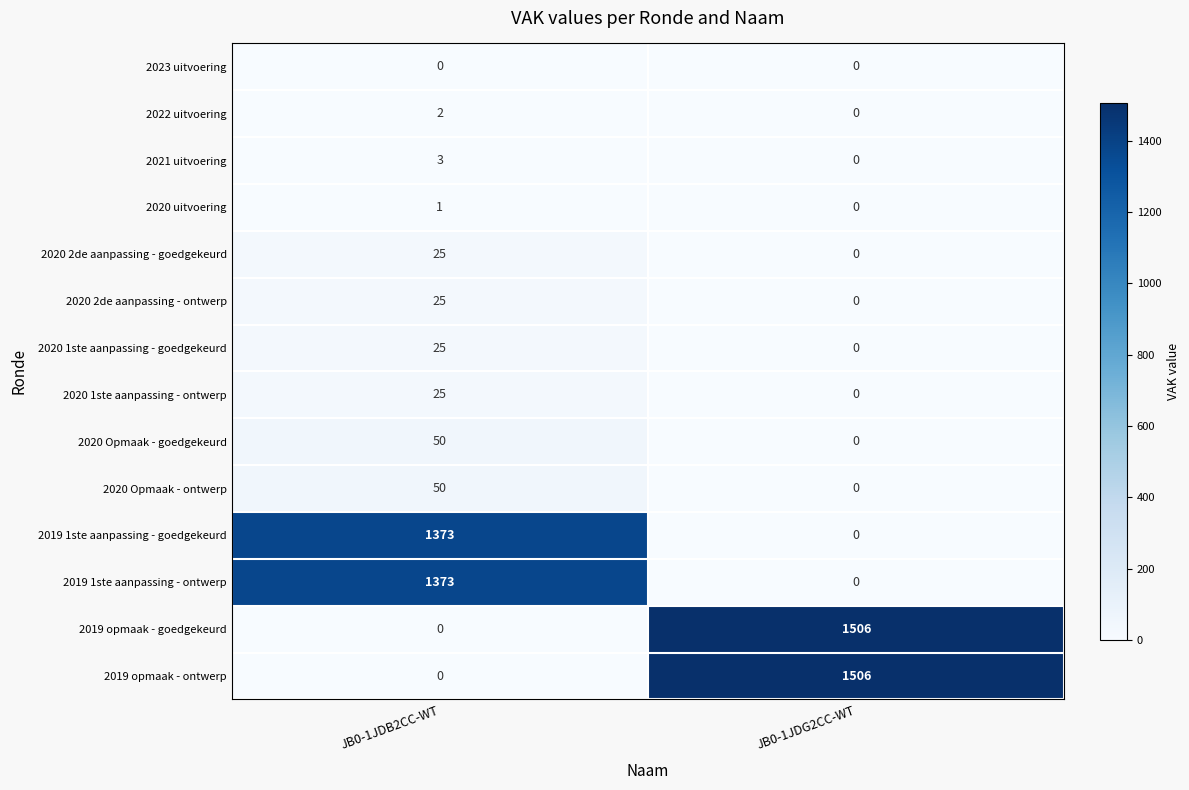

Reading left to right, list all the values displayed in this chart.

2023 uitvoering: 0	0
2022 uitvoering: 2	0
2021 uitvoering: 3	0
2020 uitvoering: 1	0
2020 2de aanpassing - goedgekeurd: 25	0
2020 2de aanpassing - ontwerp: 25	0
2020 1ste aanpassing - goedgekeurd: 25	0
2020 1ste aanpassing - ontwerp: 25	0
2020 Opmaak - goedgekeurd: 50	0
2020 Opmaak - ontwerp: 50	0
2019 1ste aanpassing - goedgekeurd: 1373	0
2019 1ste aanpassing - ontwerp: 1373	0
2019 opmaak - goedgekeurd: 0	1506
2019 opmaak - ontwerp: 0	1506